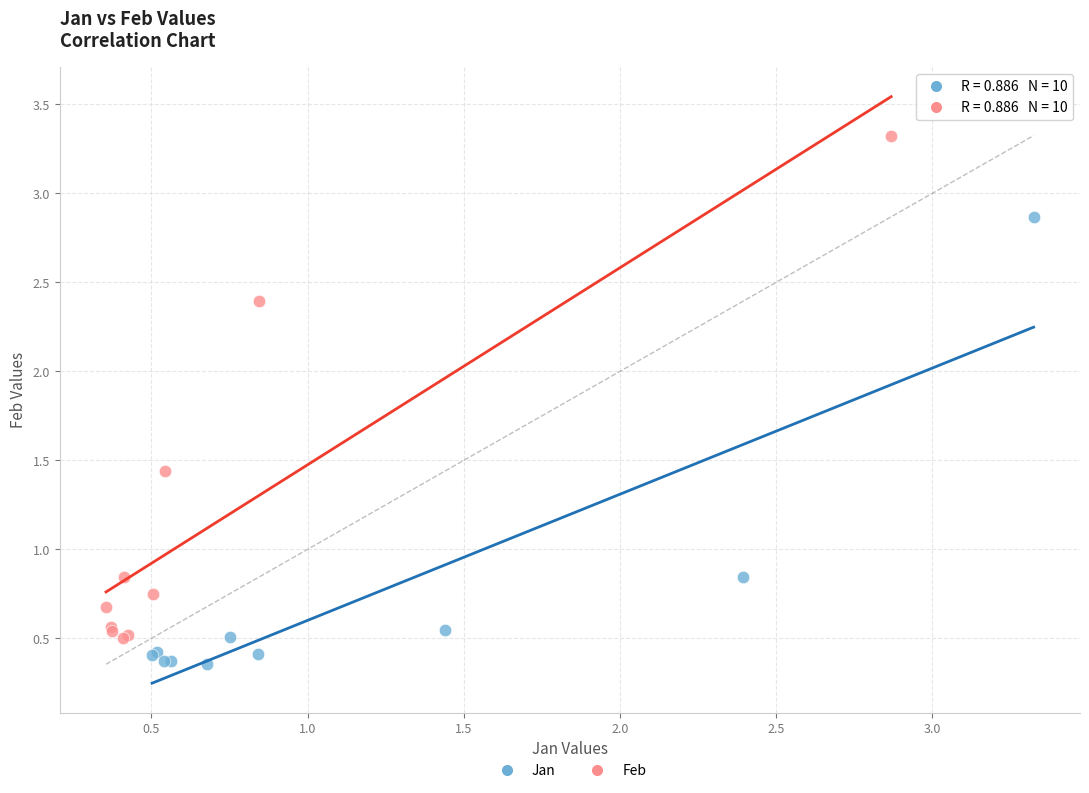

Which series has the widest spread of Y values?

Feb